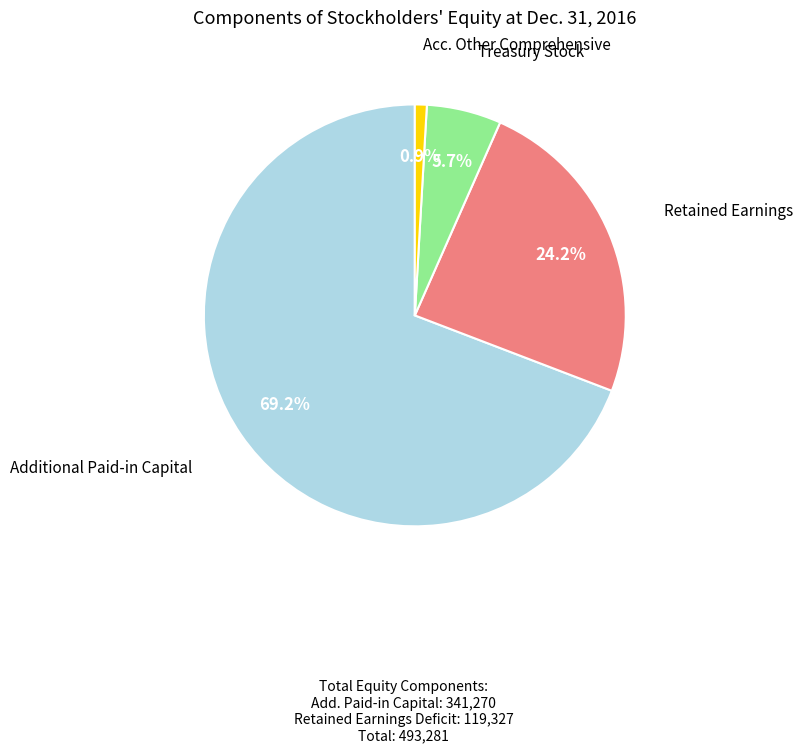

Between Additional Paid-in Capital and Acc. Other Comprehensive, which is larger?

Additional Paid-in Capital